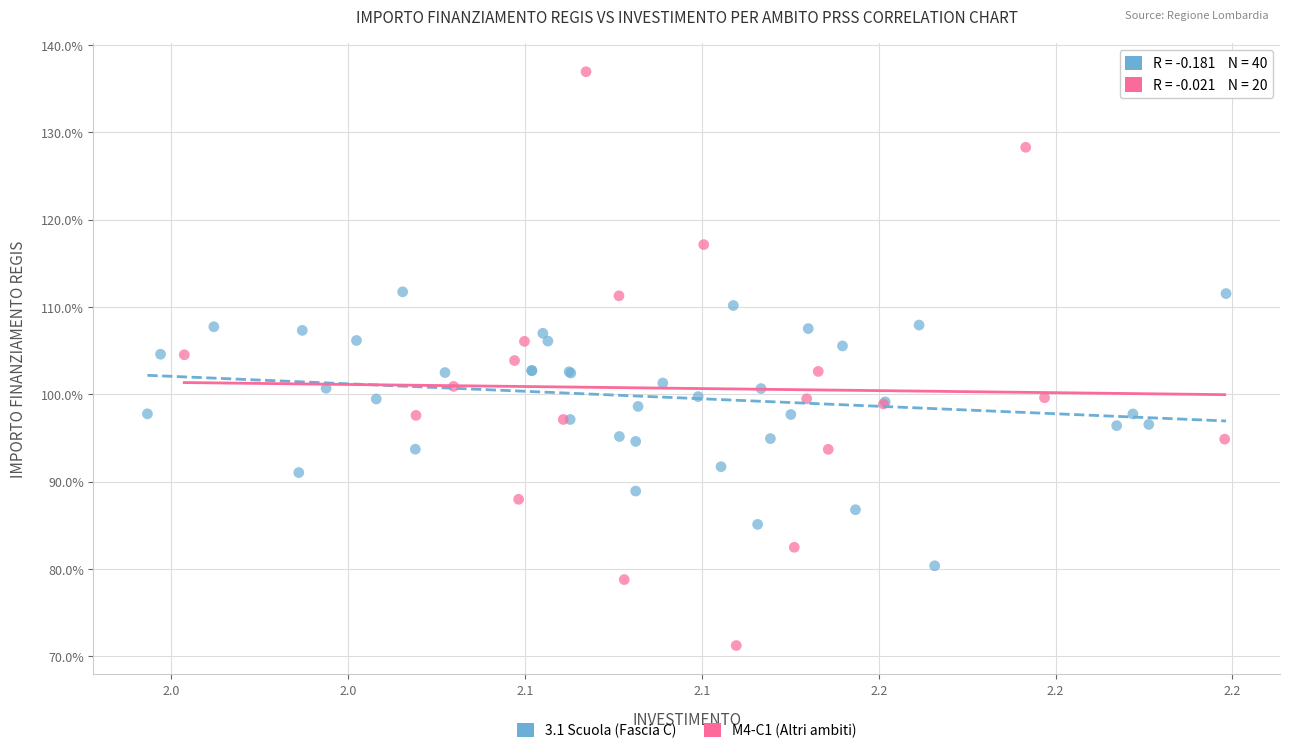

Which series contains the highest Y value?

M4-C1 (Altri ambiti)